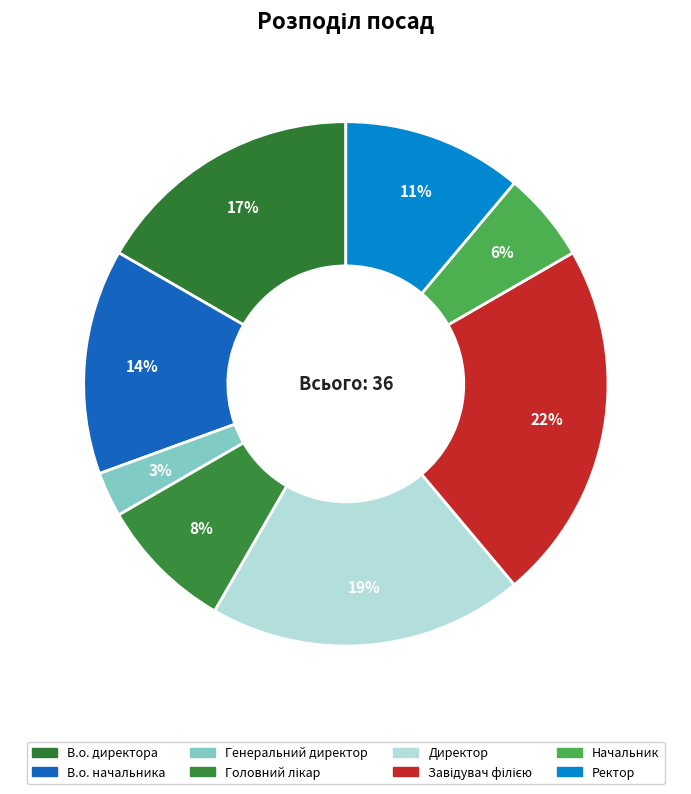

Count the number of slices in the pie.

8